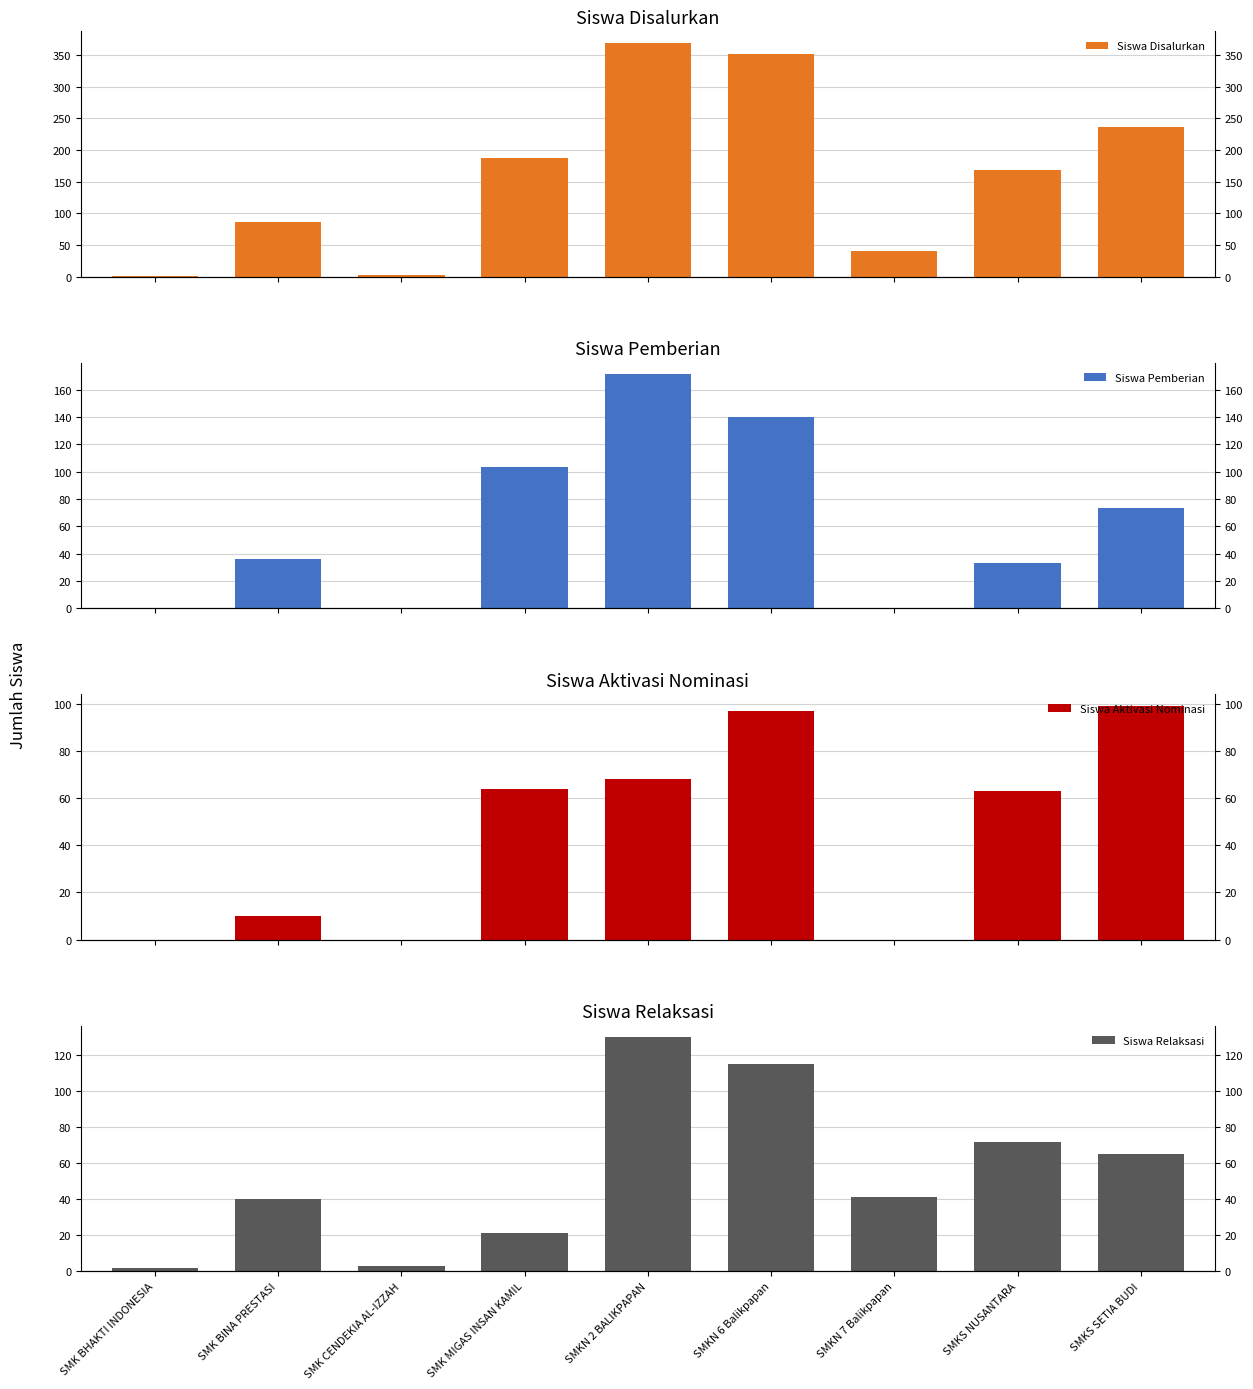

Rank the series at SMK MIGAS INSAN KAMIL from lowest to highest value.

Siswa Relaksasi, Siswa Aktivasi Nominasi, Siswa Pemberian, Siswa Disalurkan